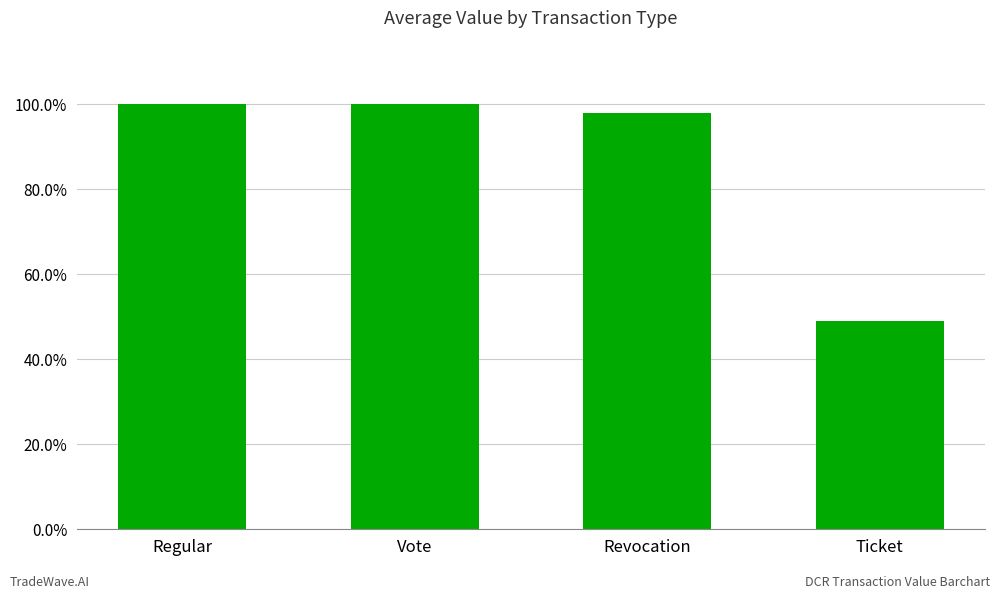

Are the bars horizontal?

No